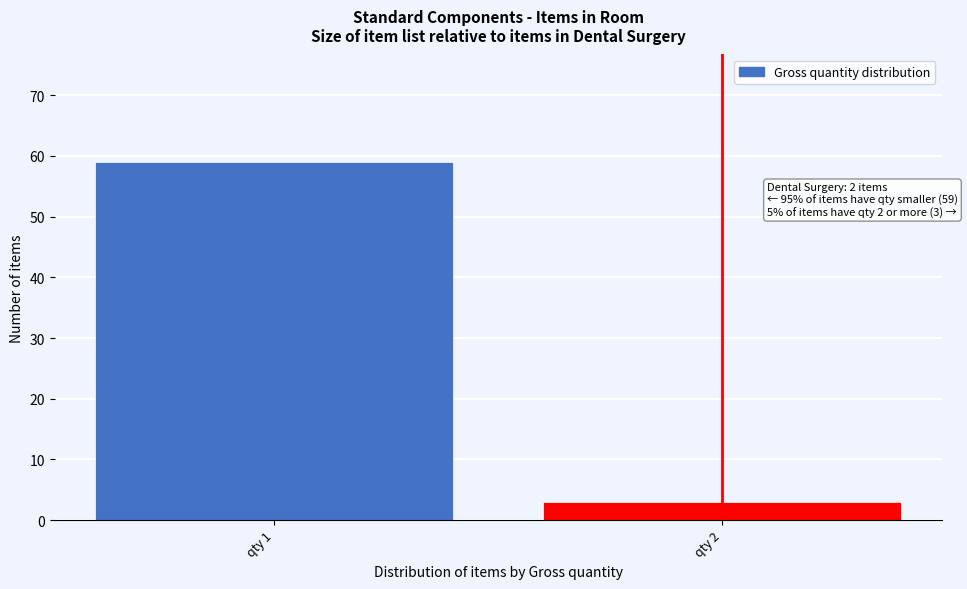

Reading left to right, extract all data points from this chart.

qty 1=59	qty 2=3